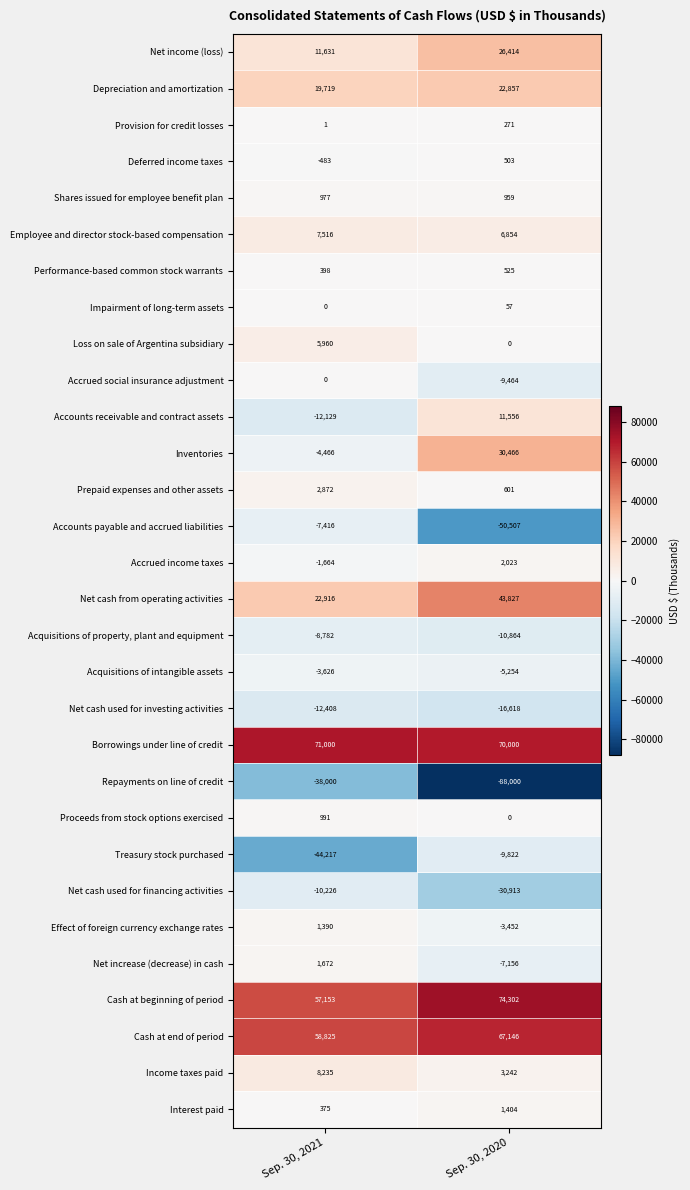

What is the difference between the Prepaid expenses and other assets values at Sep. 30, 2021 and Sep. 30, 2020?

2271